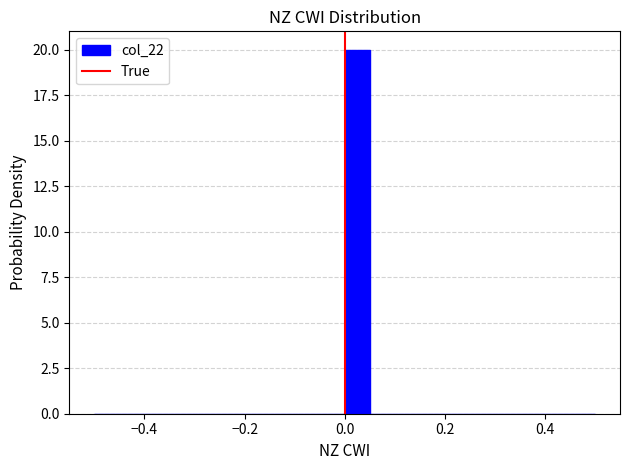

Around what value on the x-axis is the tallest bar? Give the approximate position of its centre, as read against the axis.

0.02